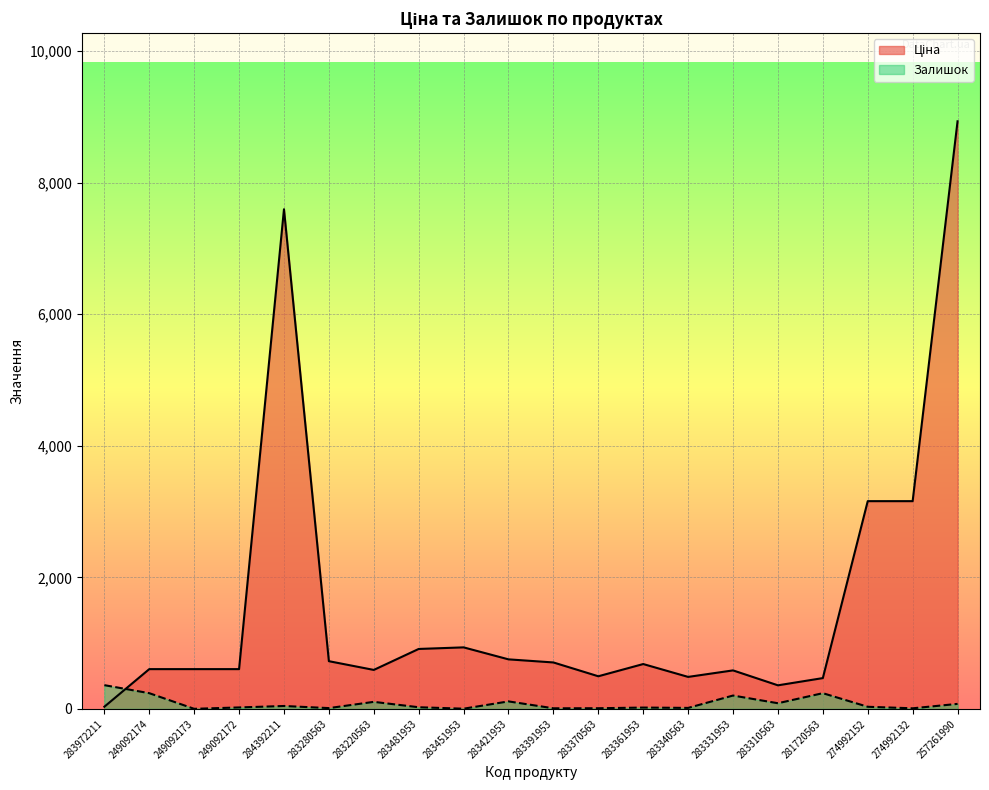

What is the value of the Ціна point at the 8th from the left?

910.4